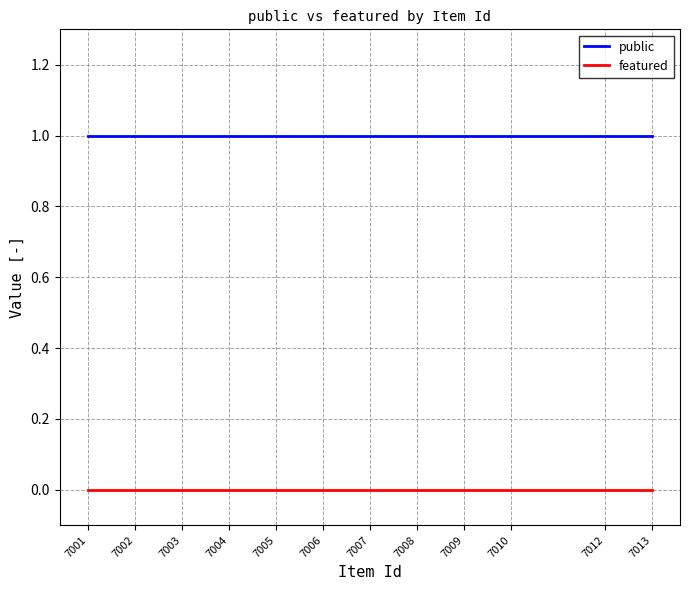

Reading left to right, extract all data points from this chart.

public: 7013=1	7012=1	7010=1	7009=1	7008=1	7007=1	7006=1	7005=1	7004=1	7003=1	7002=1	7001=1
featured: 7013=0	7012=0	7010=0	7009=0	7008=0	7007=0	7006=0	7005=0	7004=0	7003=0	7002=0	7001=0